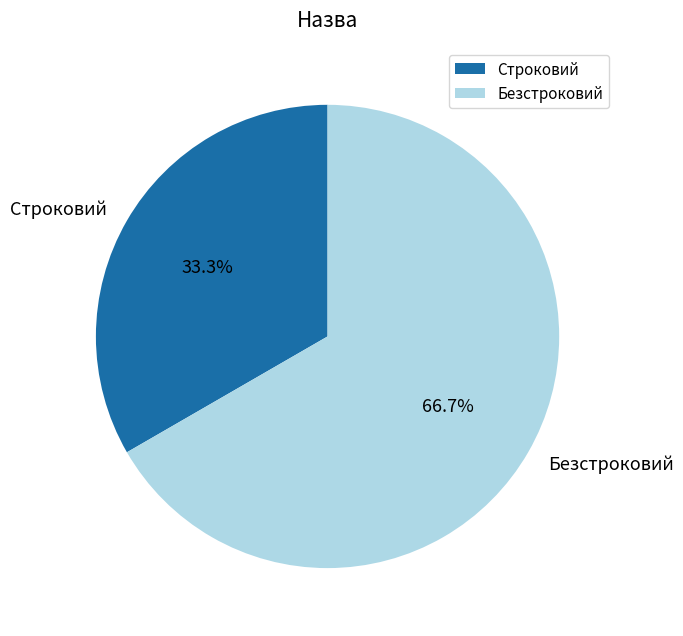

The Безстроковий slice represents 67% of the pie. True or false?

True